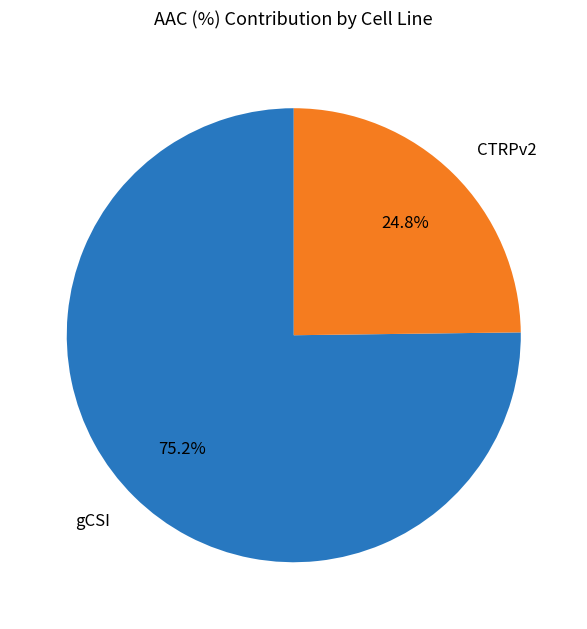

The CTRPv2 slice represents 25% of the pie. True or false?

True